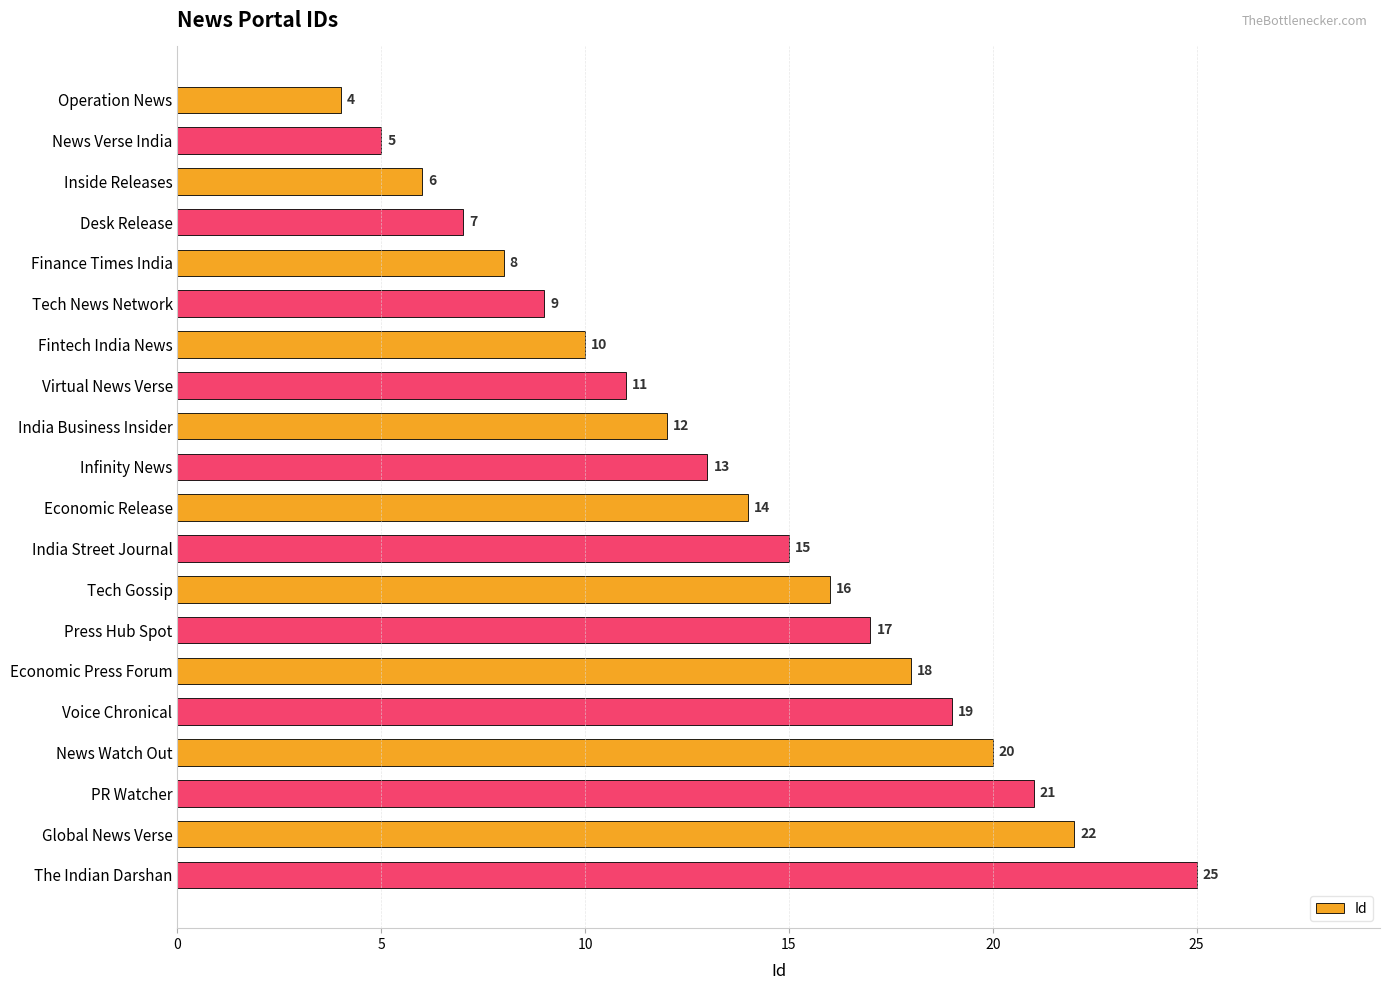

The value at The Indian Darshan is 40. True or false?

False